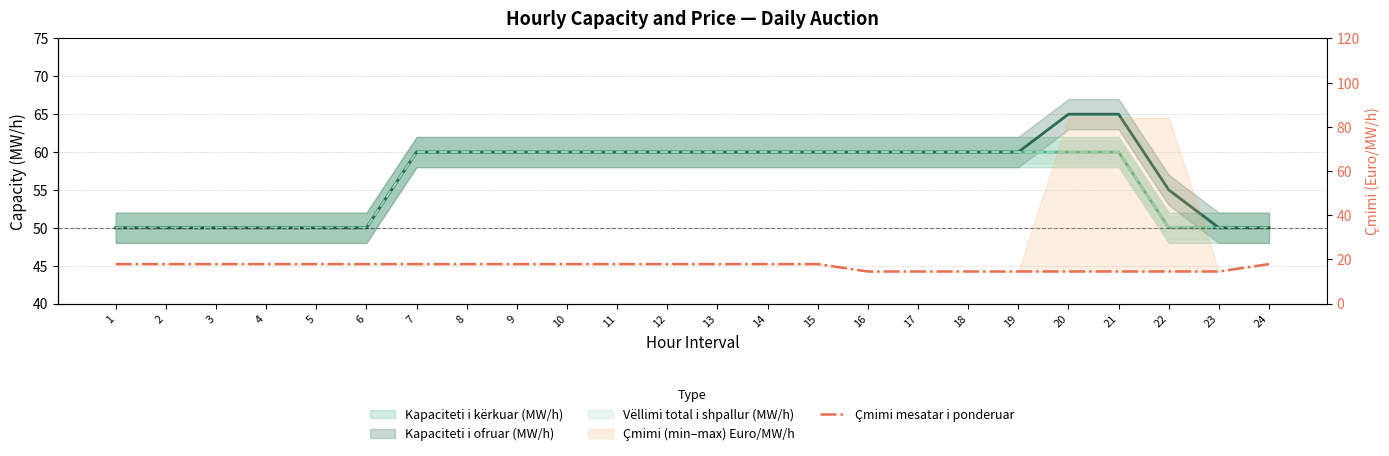

What is the difference between the values at 19 and 4?

3.4